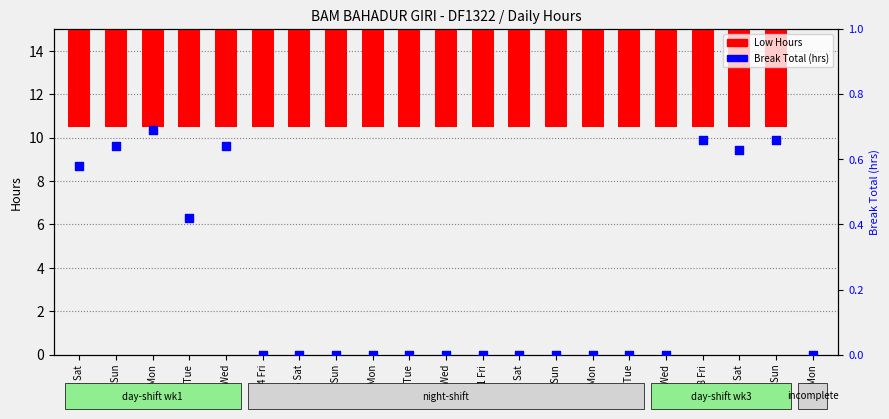

At which category is the sum across all series the highest?

20 Sun